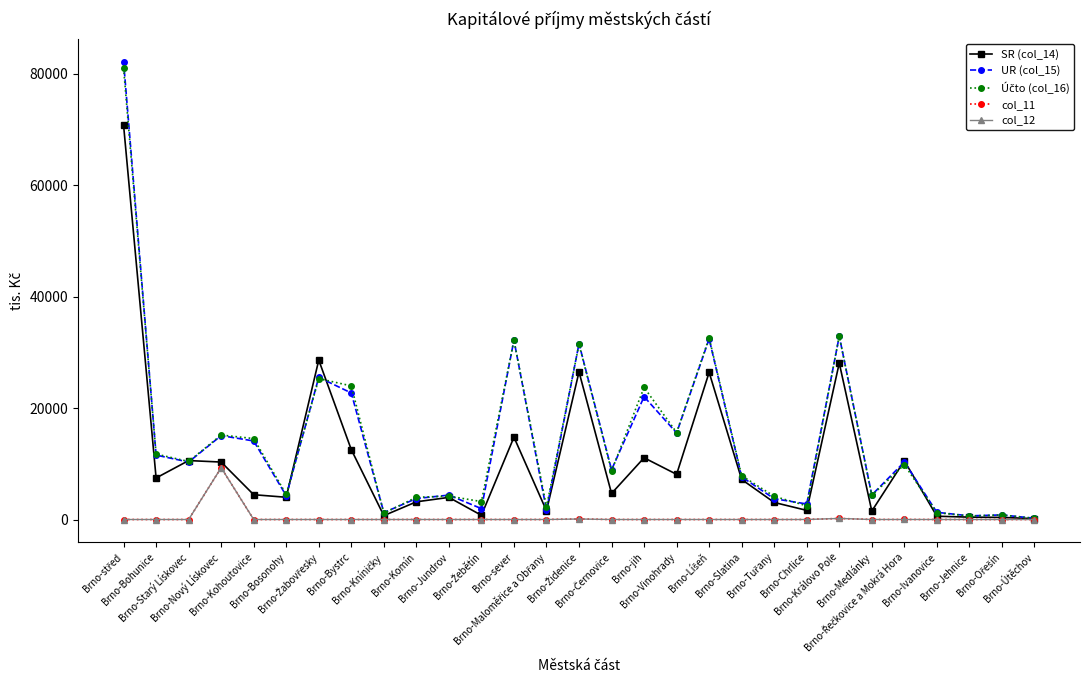

What is the lowest value of the UR (col_15) series?

218